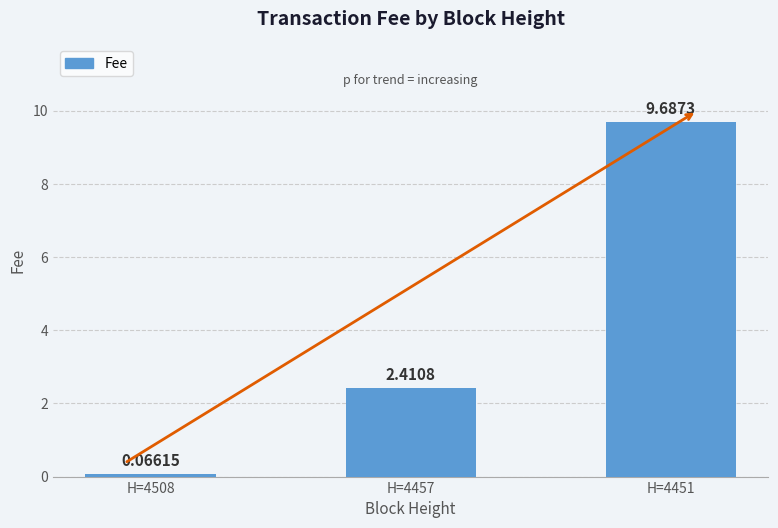

List the labels in order of value, largest first.

H=4451, H=4457, H=4508